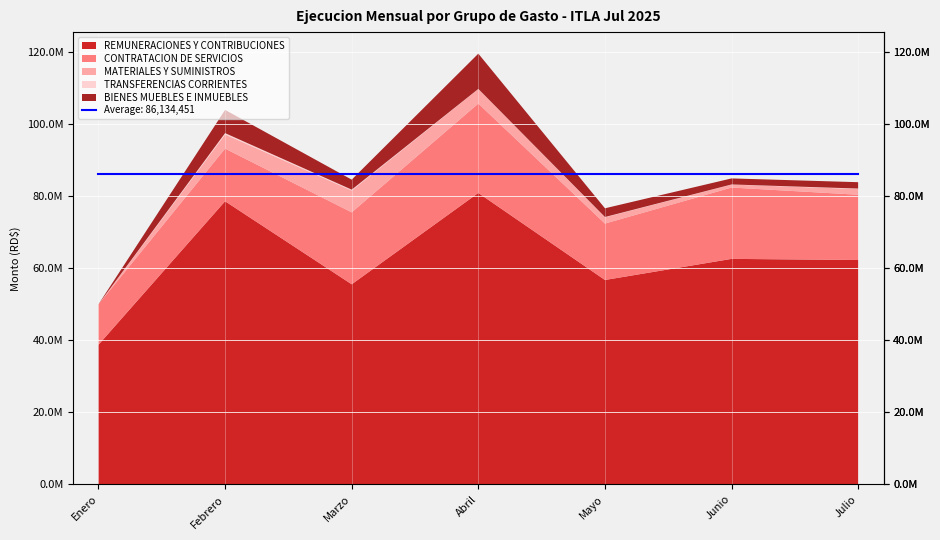

Reading left to right, extract all data points from this chart.

REMUNERACIONES Y CONTRIBUCIONES: 38707508.6	78512841.8	55486863.6	80814355.0	56680835.6	62535648.8	62221096.9
CONTRATACION DE SERVICIOS: 11230453.0	14603307.1	19953101.4	24792656.6	15645017.7	19783185.6	18098079.6
MATERIALES Y SUMINISTROS: 0.0	3920756.4	6055200.1	4019104.5	1740268.1	819658.5	1591898.3
TRANSFERENCIAS CORRIENTES: 0.0	368192.5	238514.1	37900.0	79168.0	35000.0	123911.8
BIENES MUEBLES E INMUEBLES: 0.0	6441732.1	2773843.0	9779137.4	2416502.4	1671316.6	1764100.0